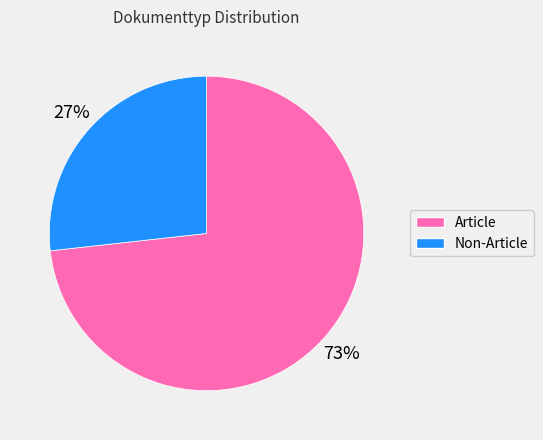

Is it true that Non-Article is 27% of the pie?

True